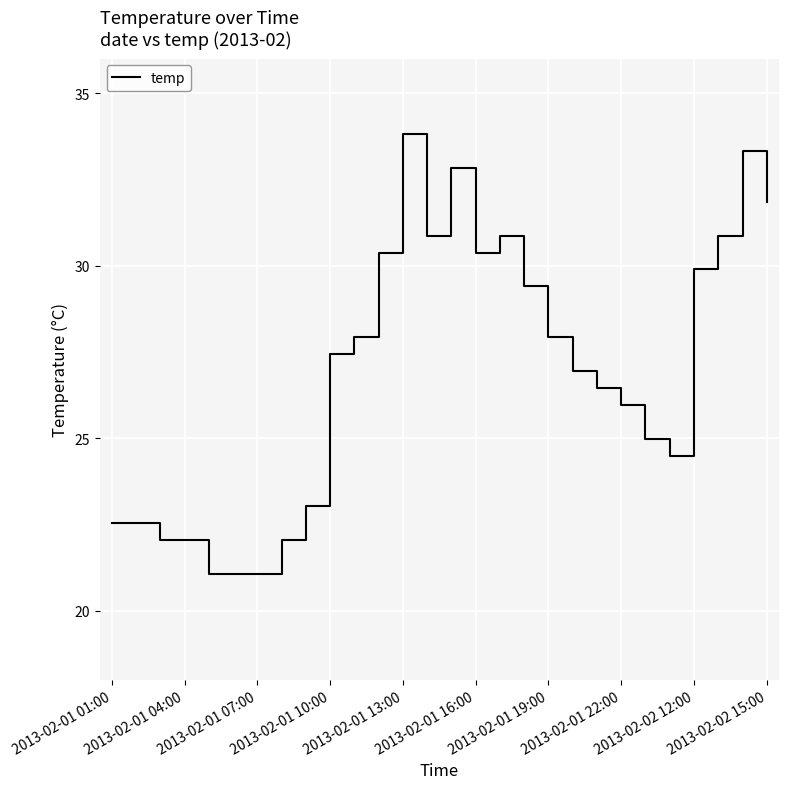

What is the minimum value shown in the chart?

21.1